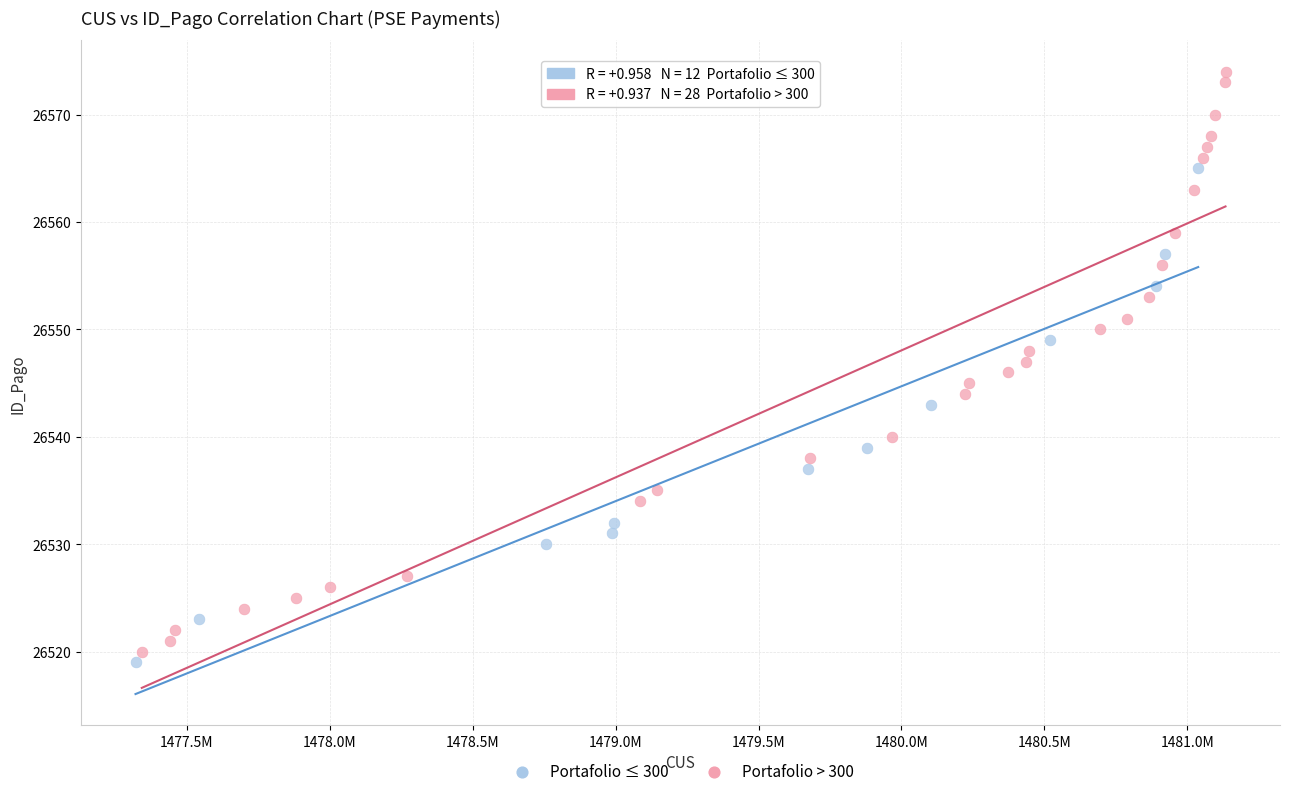

Which series contains the highest Y value?

Portafolio > 300